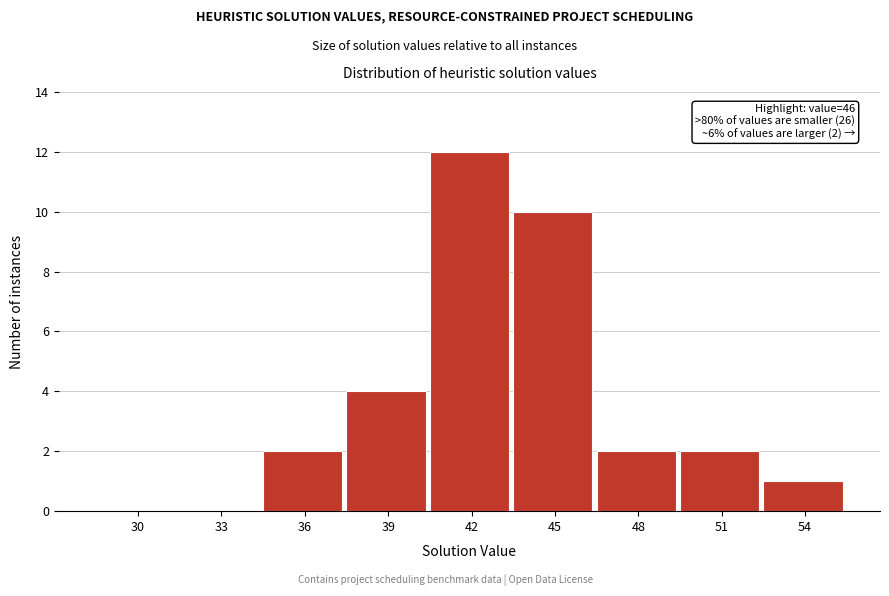

Reading right to left, extract all data points from this chart.

54=1	51=2	48=2	45=10	42=12	39=4	36=2	33=0	30=0